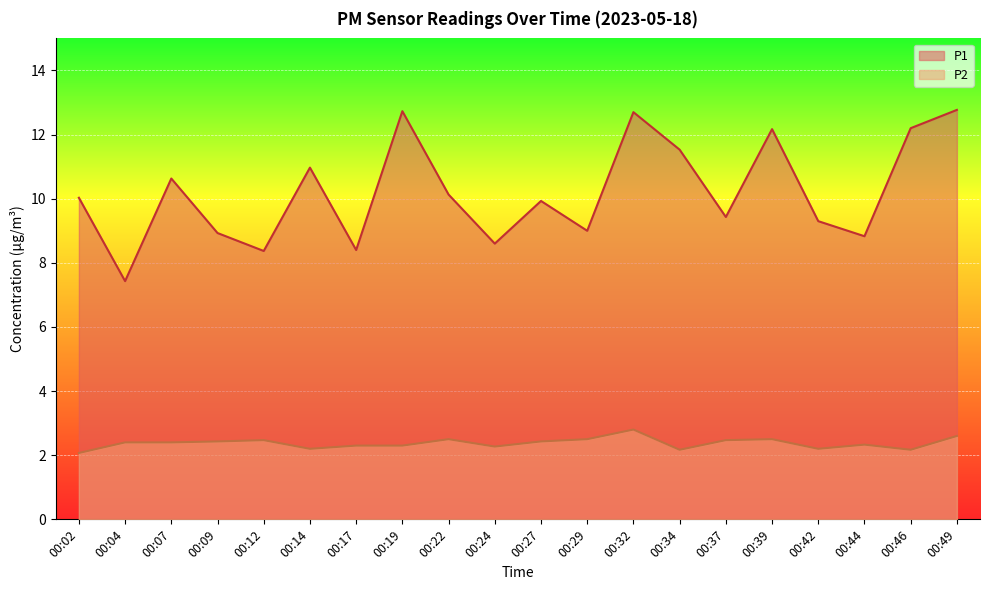

What are all the series names shown in the legend?

P1, P2